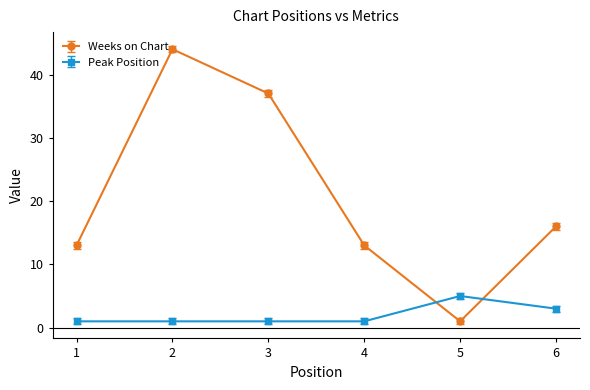

What is the difference between the maximum and minimum values in the Weeks on Chart series?

43